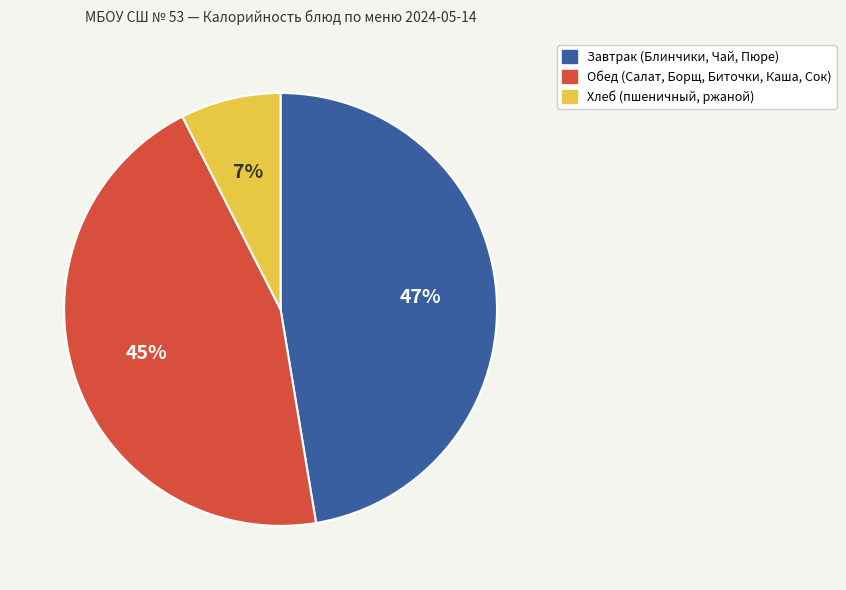

Does any single category account for the majority?

No